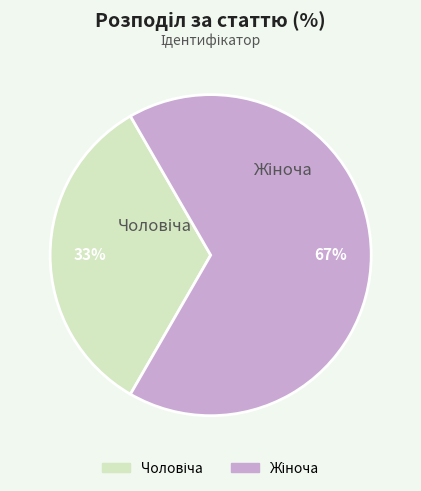

Is there any slice that represents more than half of the pie?

Yes